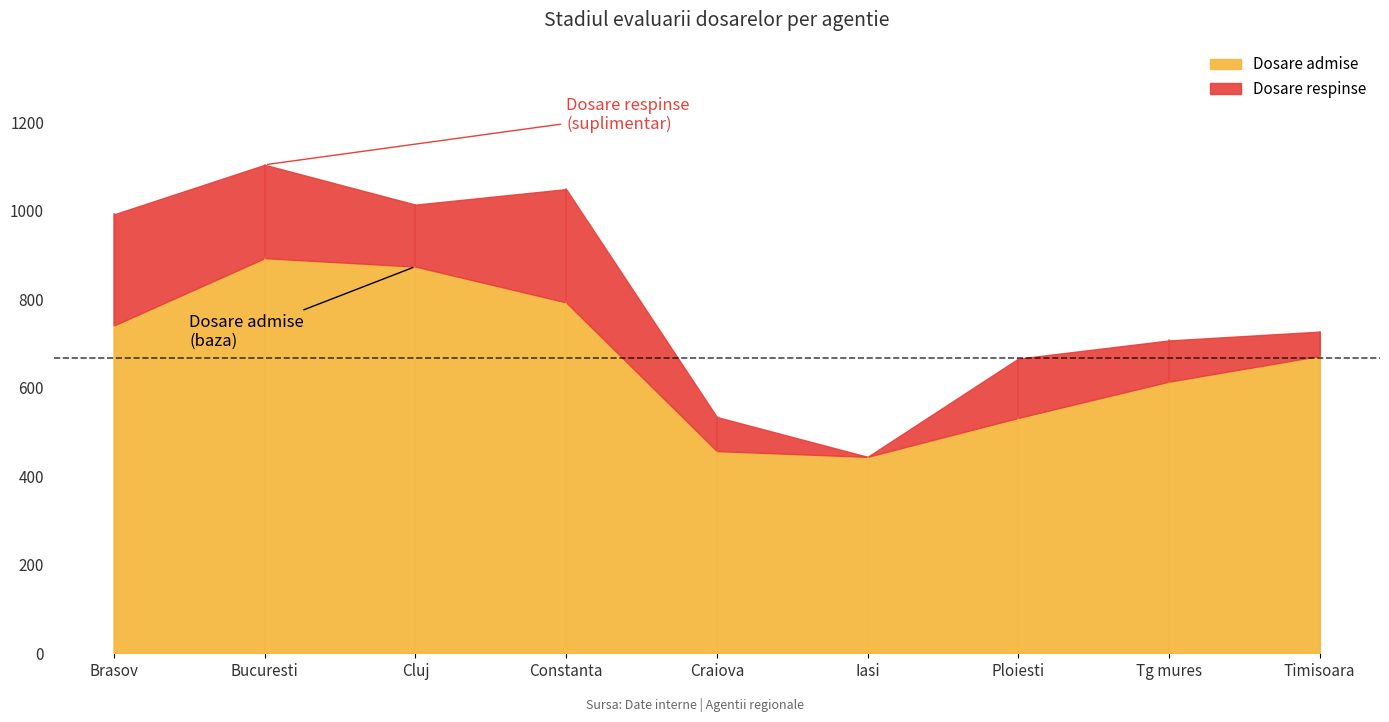

The Dosare respinse series shows 77 at Craiova. True or false?

True